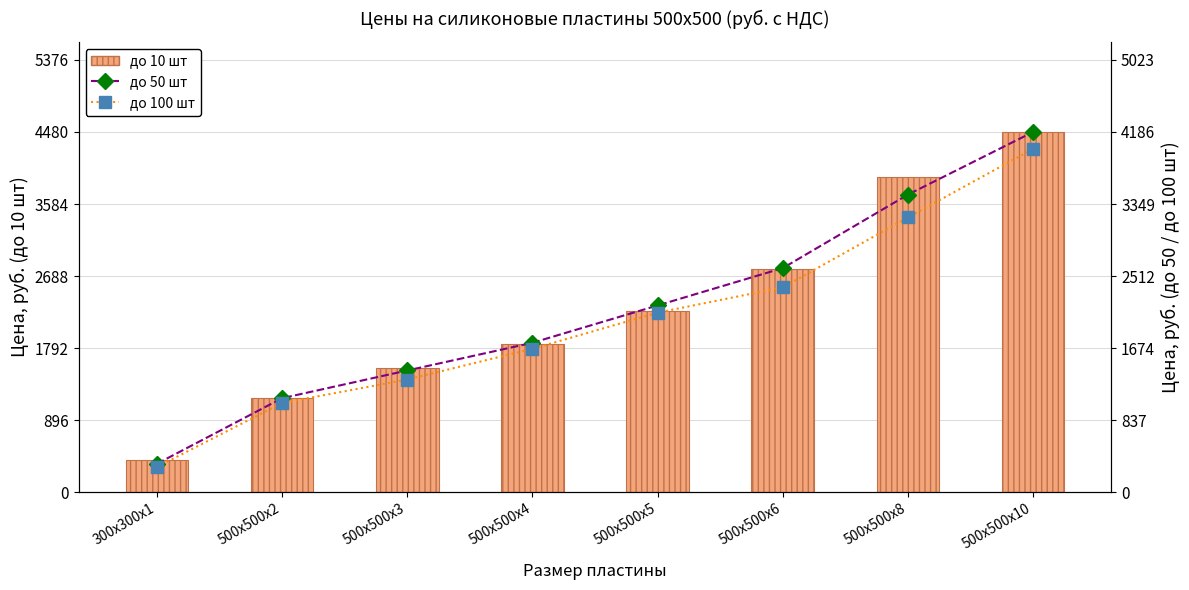

Between 300х300х1 and 500х500х2, which is larger?

500х500х2